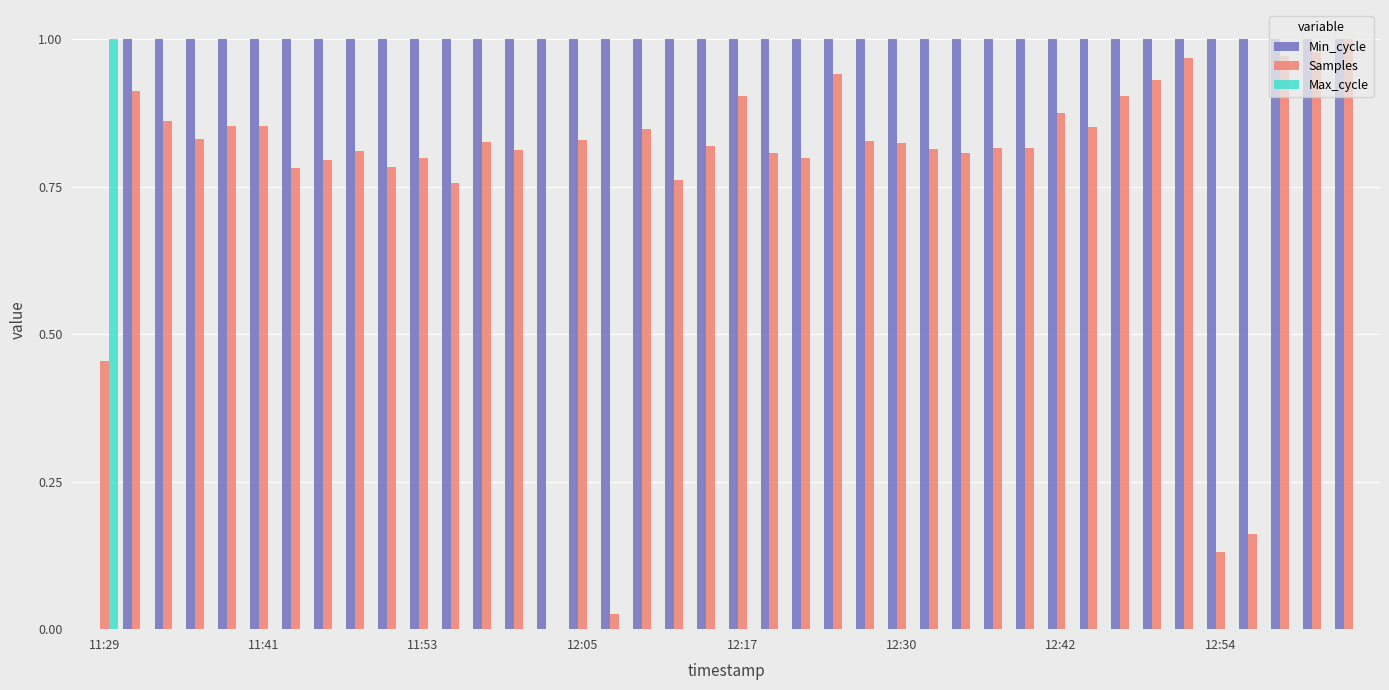

Which series has the largest total across all categories?

Min_cycle